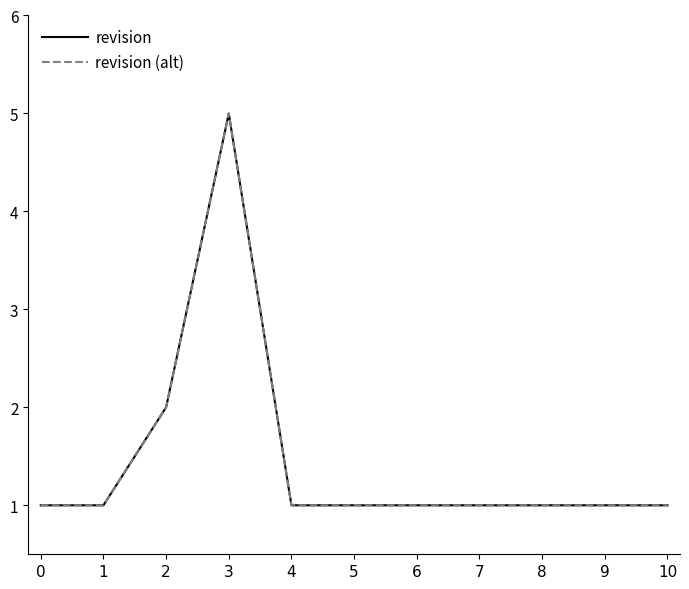

The revision series shows 7 at 3. True or false?

False